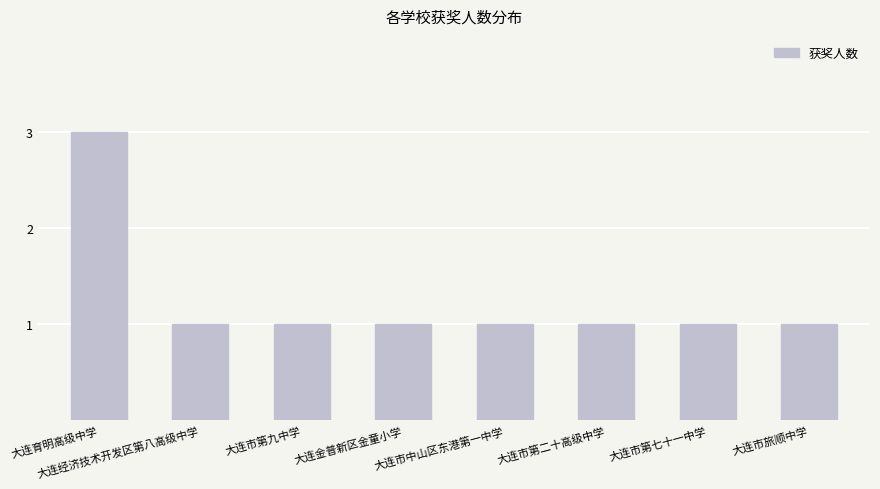

What is the value of the 1st bar from the left?

3